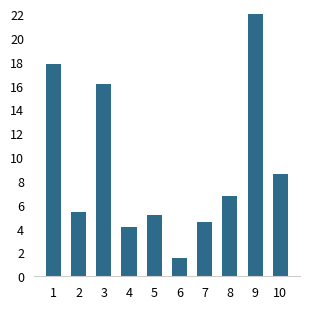

What is the sum of all values?

92.1